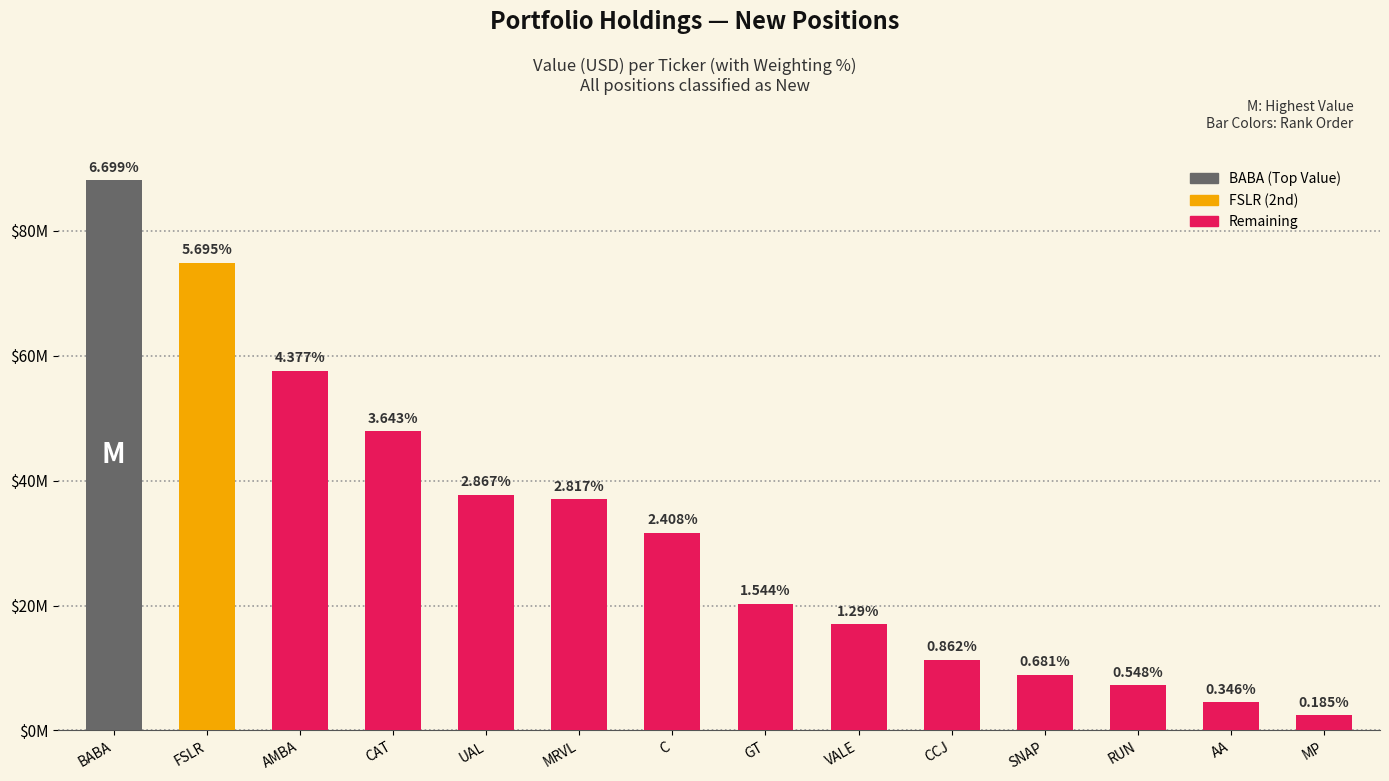

Rank the categories by value from highest to lowest.

BABA, FSLR, AMBA, CAT, UAL, MRVL, C, GT, VALE, CCJ, SNAP, RUN, AA, MP